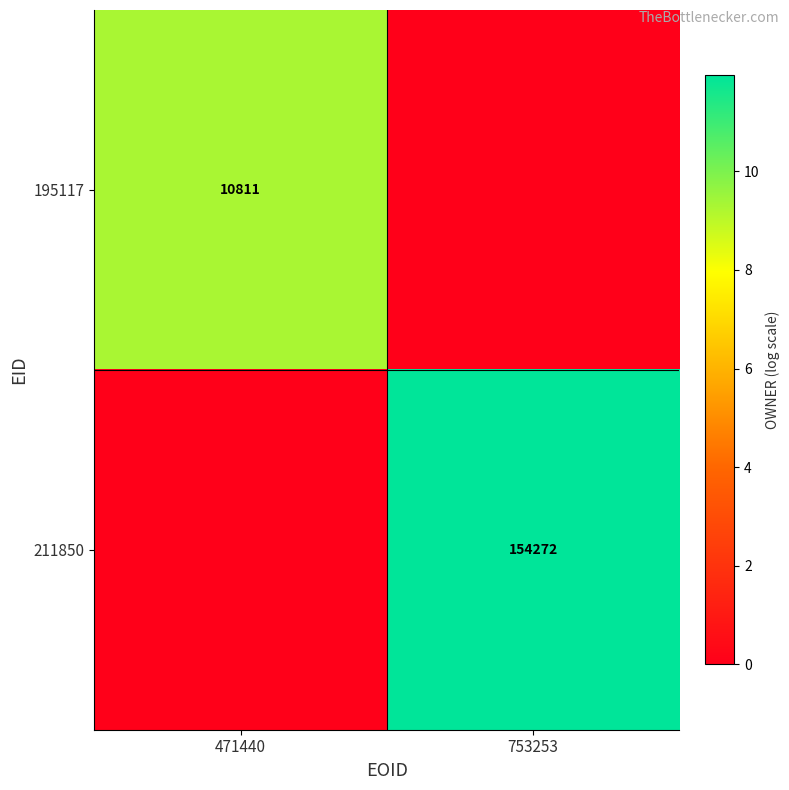

What is the difference between the highest and lowest values at 471440?

9.3